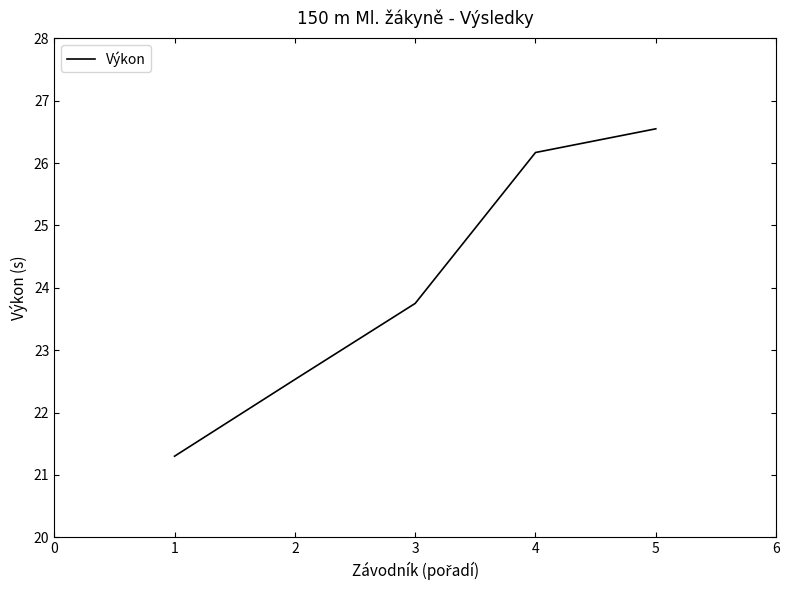

Reading left to right, extract all data points from this chart.

21.3	22.5	23.8	26.2	26.6